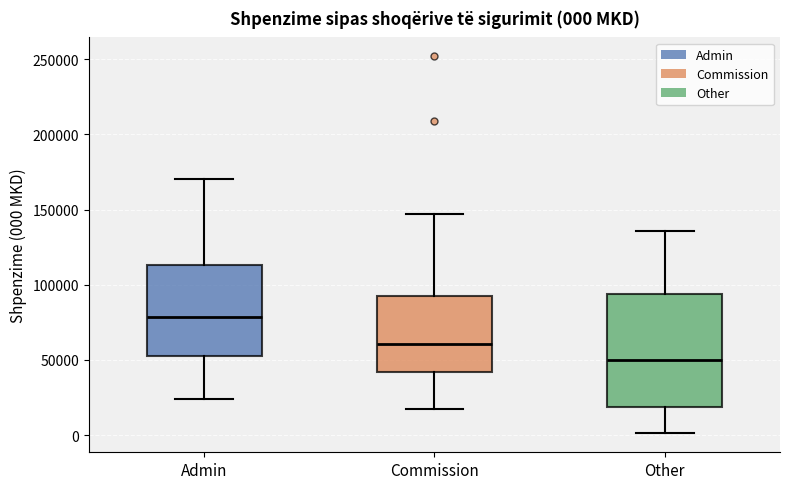

Which box is the tallest, from its lower edge to its upper edge?

Other